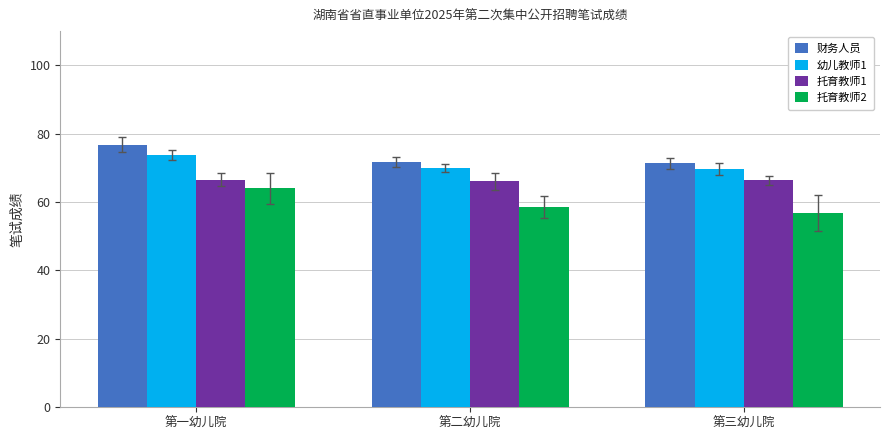

What is the average value of the 托育教师1 series?

66.4